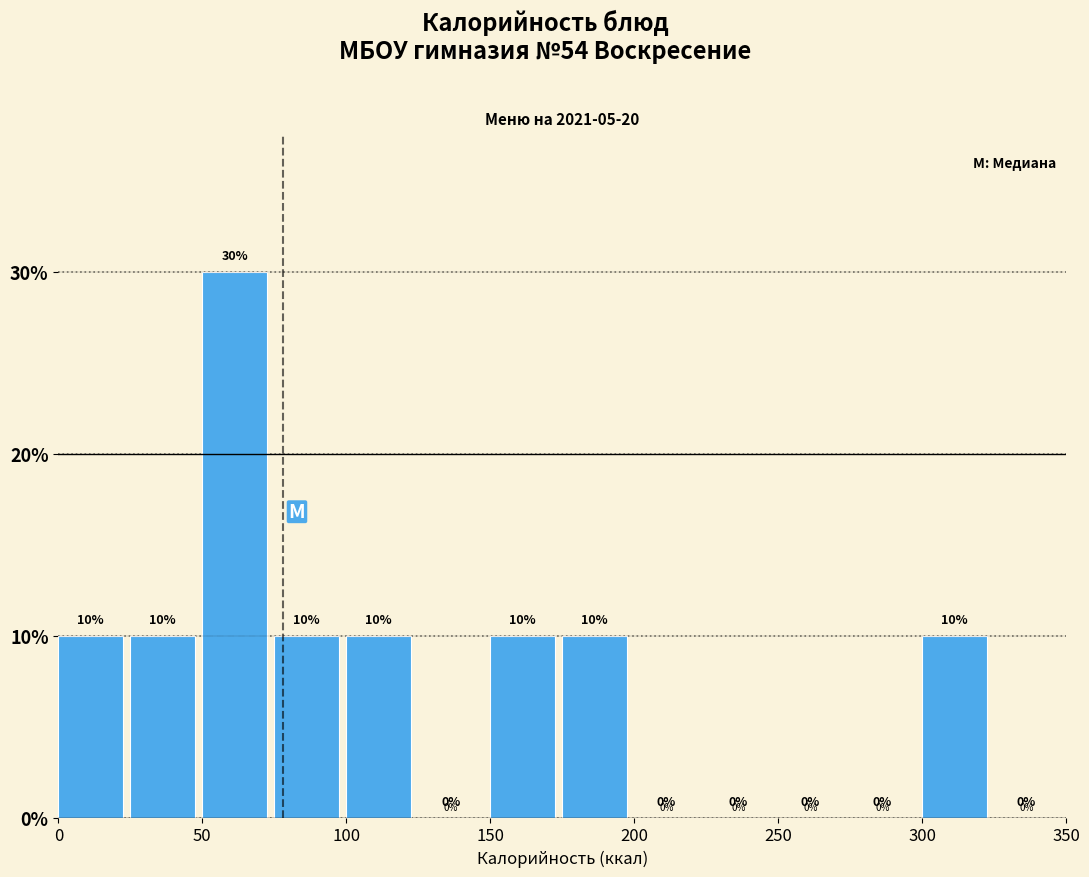

Reading left to right, transcribe this chart: for each bar, give the range it covers on the x-axis and its height.

0 to 25: 10
25 to 50: 10
50 to 75: 30
75 to 100: 10
100 to 125: 10
125 to 150: 0
150 to 175: 10
175 to 200: 10
200 to 225: 0
225 to 250: 0
250 to 275: 0
275 to 300: 0
300 to 325: 10
325 to 350: 0